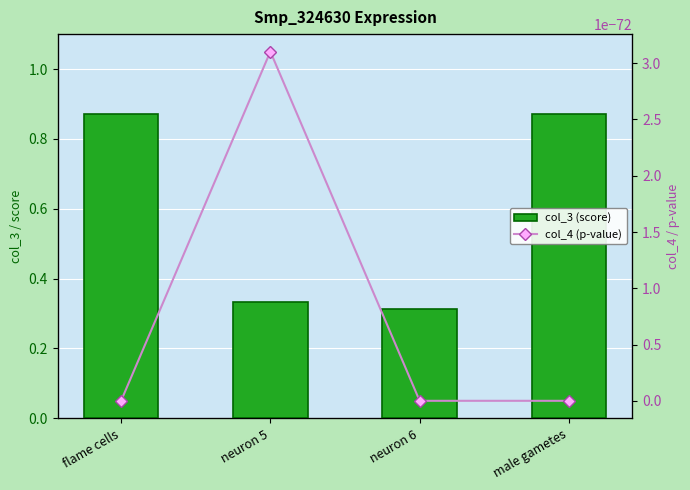

Rank the series by their average value, from highest to lowest.

col_3 (score), col_4 (p-value)